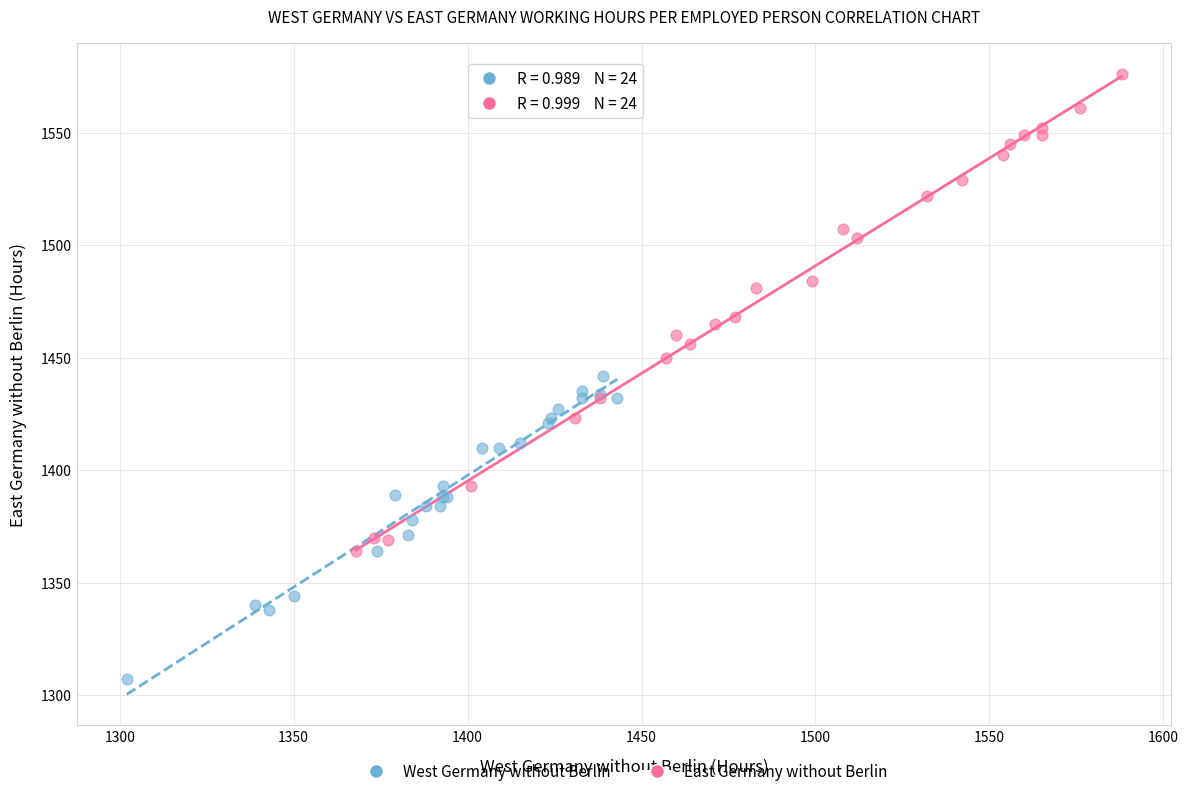

What are all the series names shown in the legend?

West Germany without Berlin, East Germany without Berlin